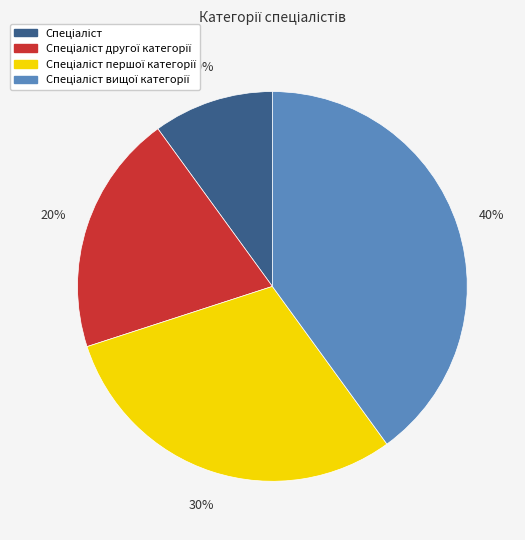

Is there any slice that represents more than half of the pie?

No